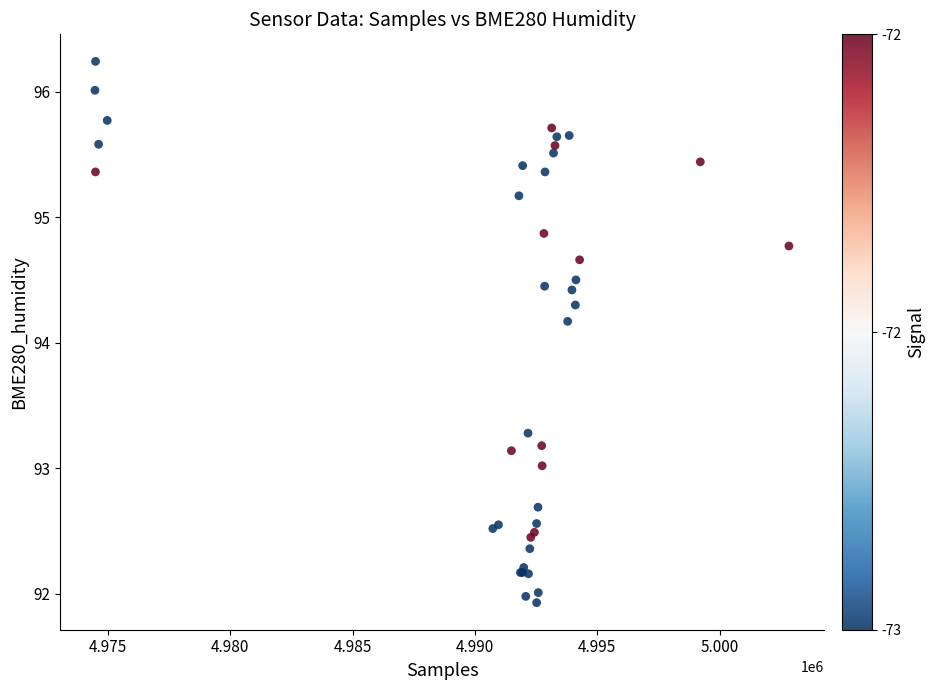

What Y value in the scatter plot is closest to 94?

94.2